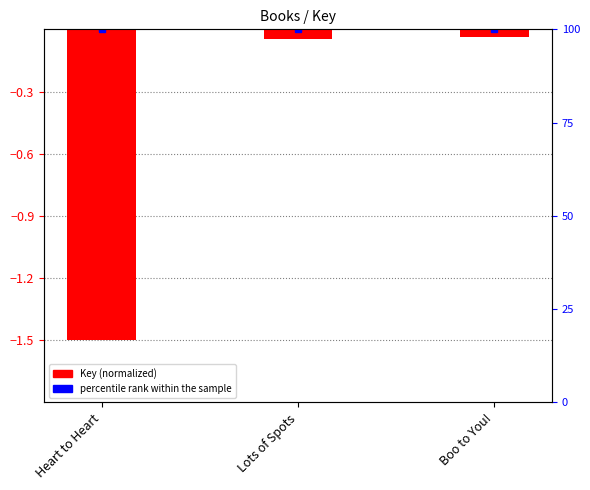

Rank the categories by value from highest to lowest.

Boo to You!, Lots of Spots, Heart to Heart